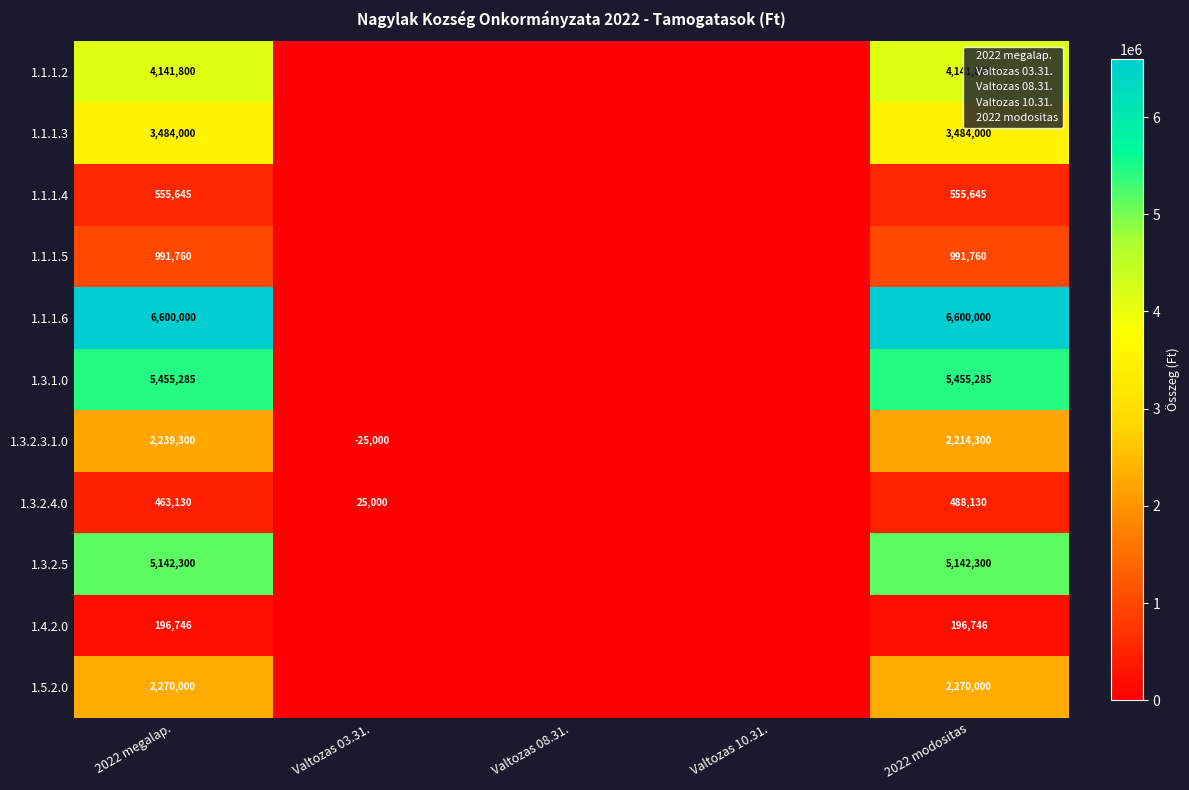

Which category has the lowest value across all series?

Valtozas 03.31.